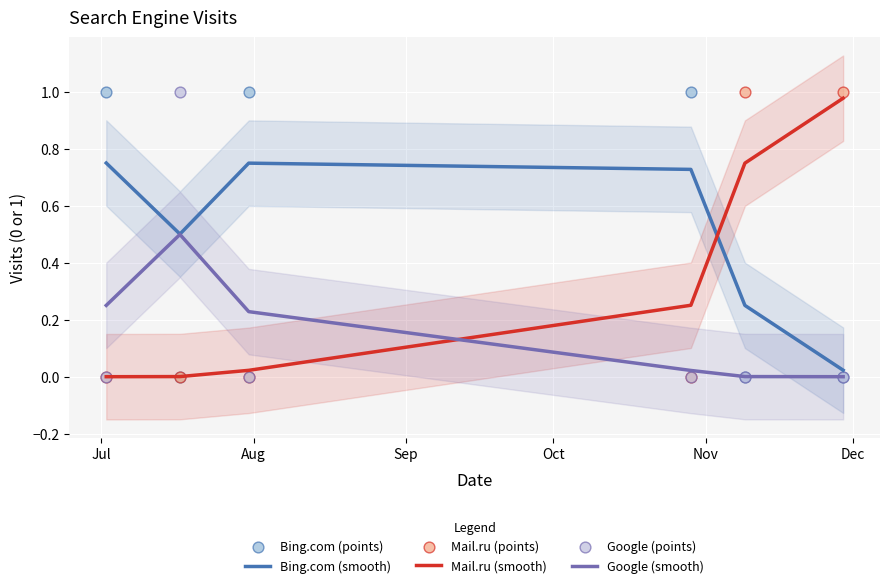

Which series has the largest total across all categories?

Bing.com (smooth)